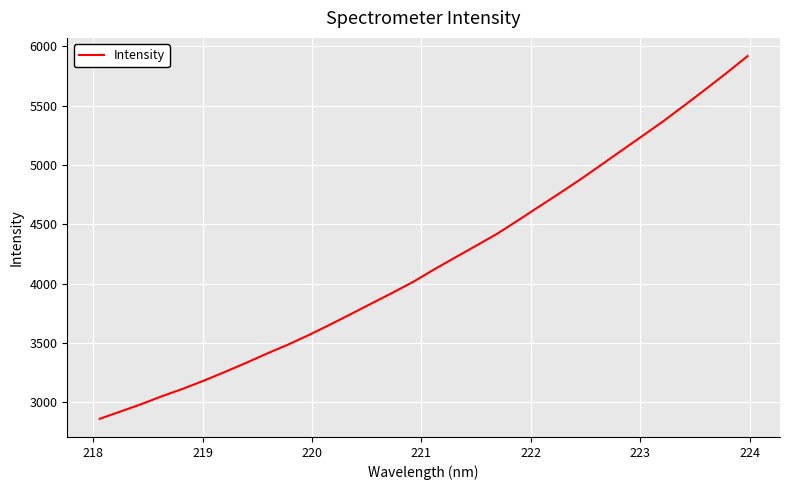

What is the minimum value shown in the chart?

2858.8